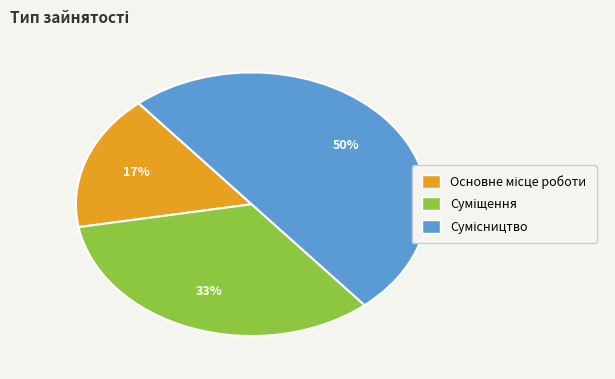

To the nearest percent, what is the average slice percentage?

33%